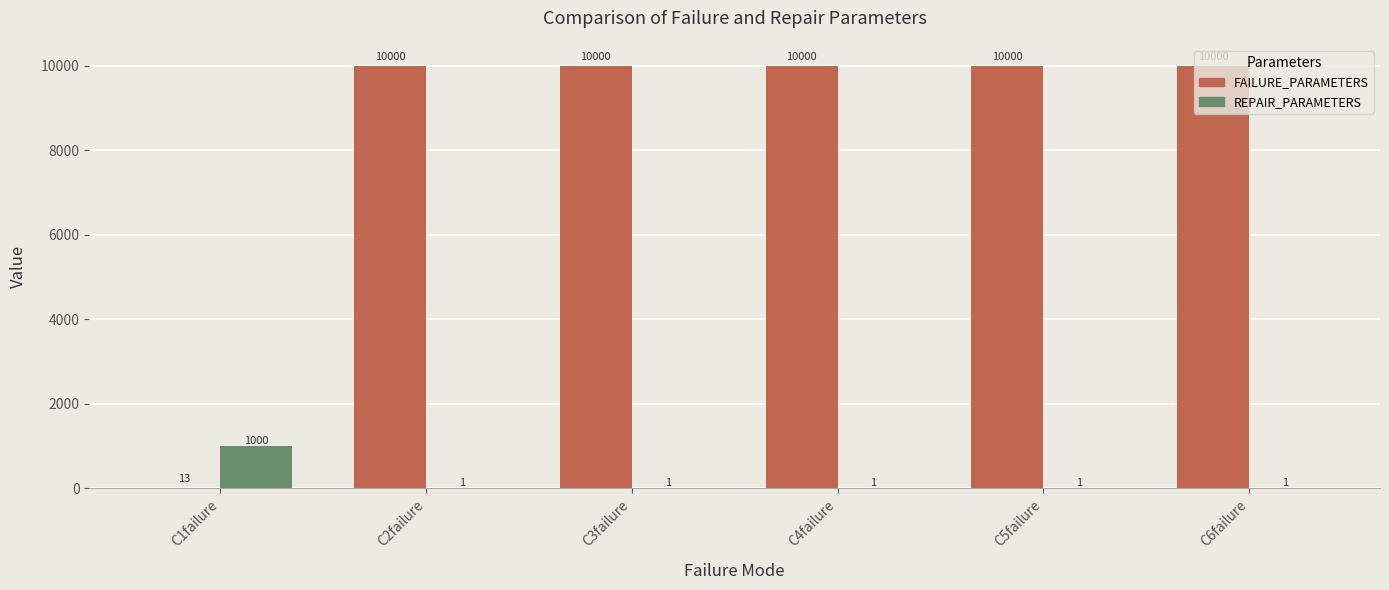

What is the sum of all REPAIR_PARAMETERS values?

1005